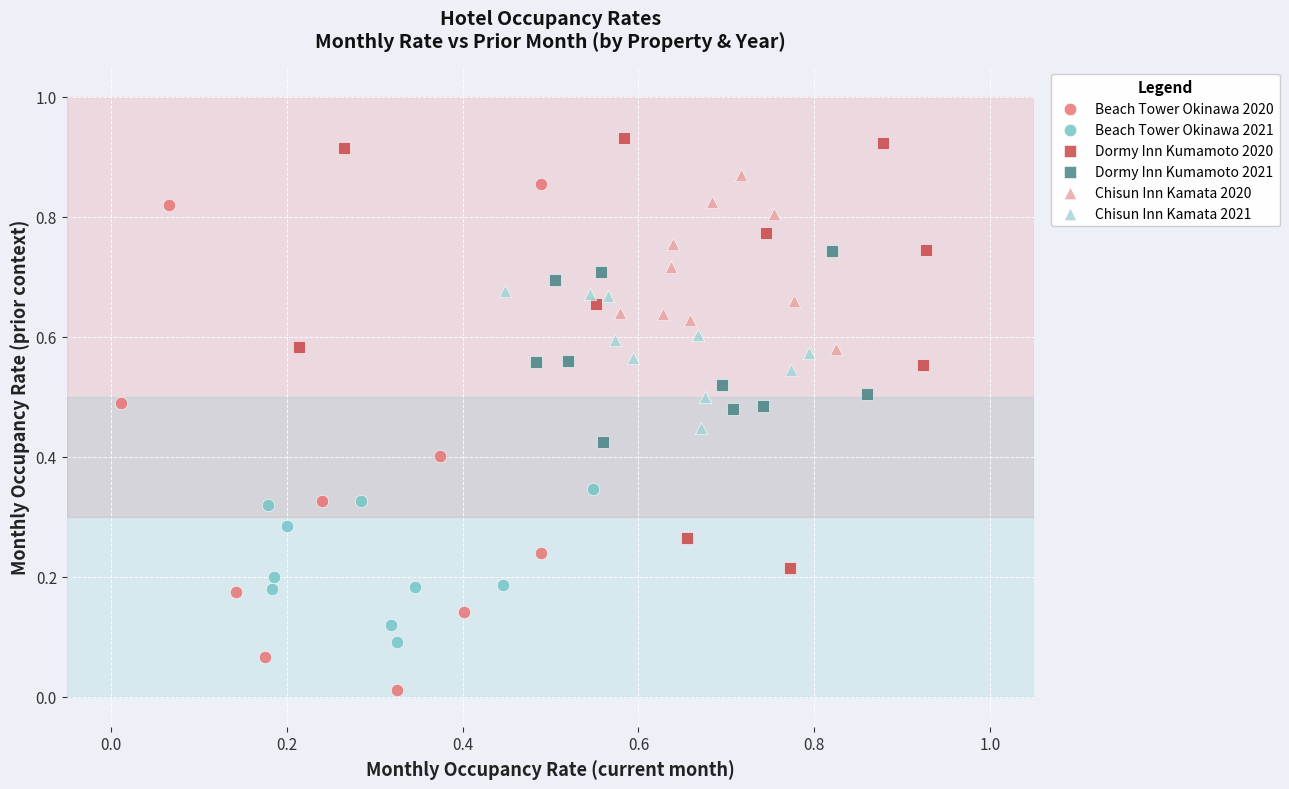

Which series reaches the minimum Y coordinate?

Beach Tower Okinawa 2020